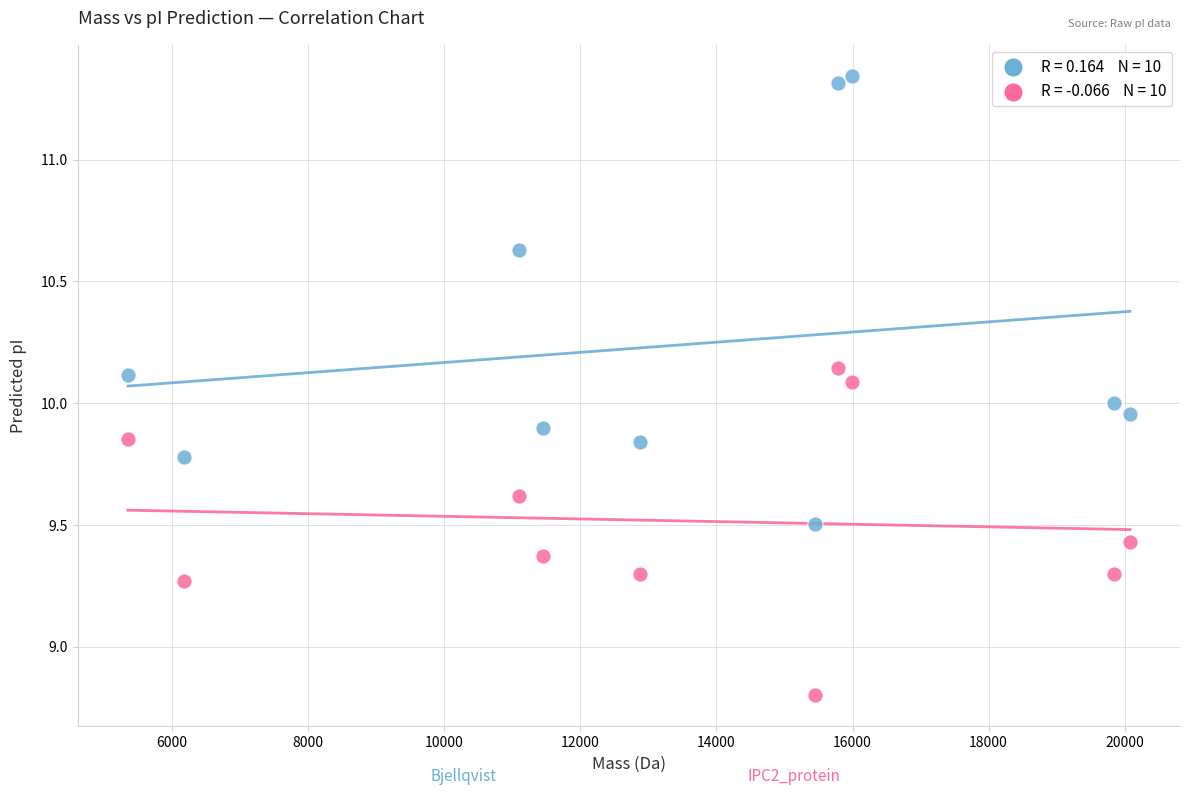

Across all data points, what is the range of Y values (max minus min)?

2.5